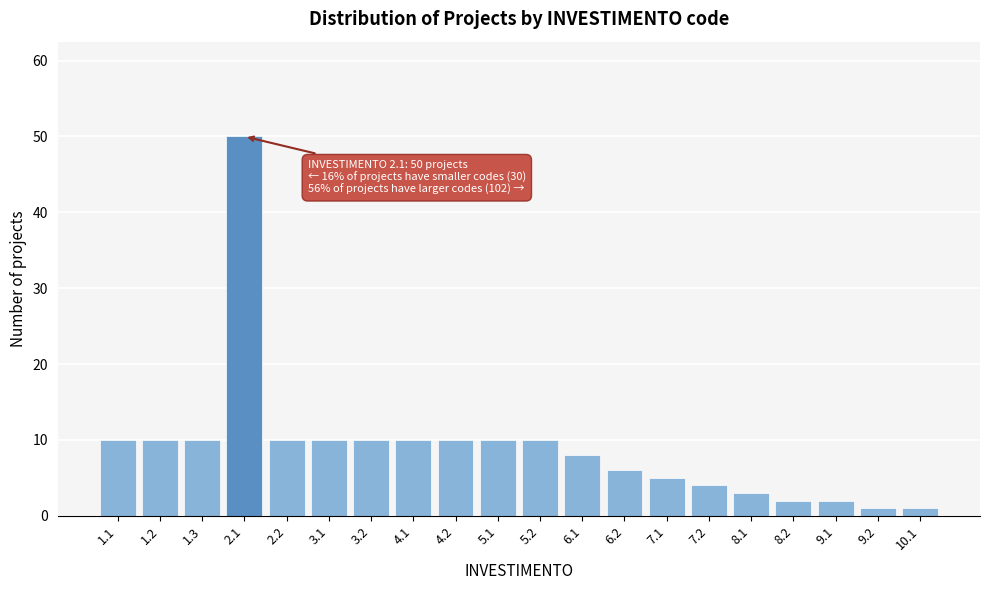

Reading left to right, what are all the values shown in this chart?

1.1=10	1.2=10	1.3=10	2.1=50	2.2=10	3.1=10	3.2=10	4.1=10	4.2=10	5.1=10	5.2=10	6.1=8	6.2=6	7.1=5	7.2=4	8.1=3	8.2=2	9.1=2	9.2=1	10.1=1